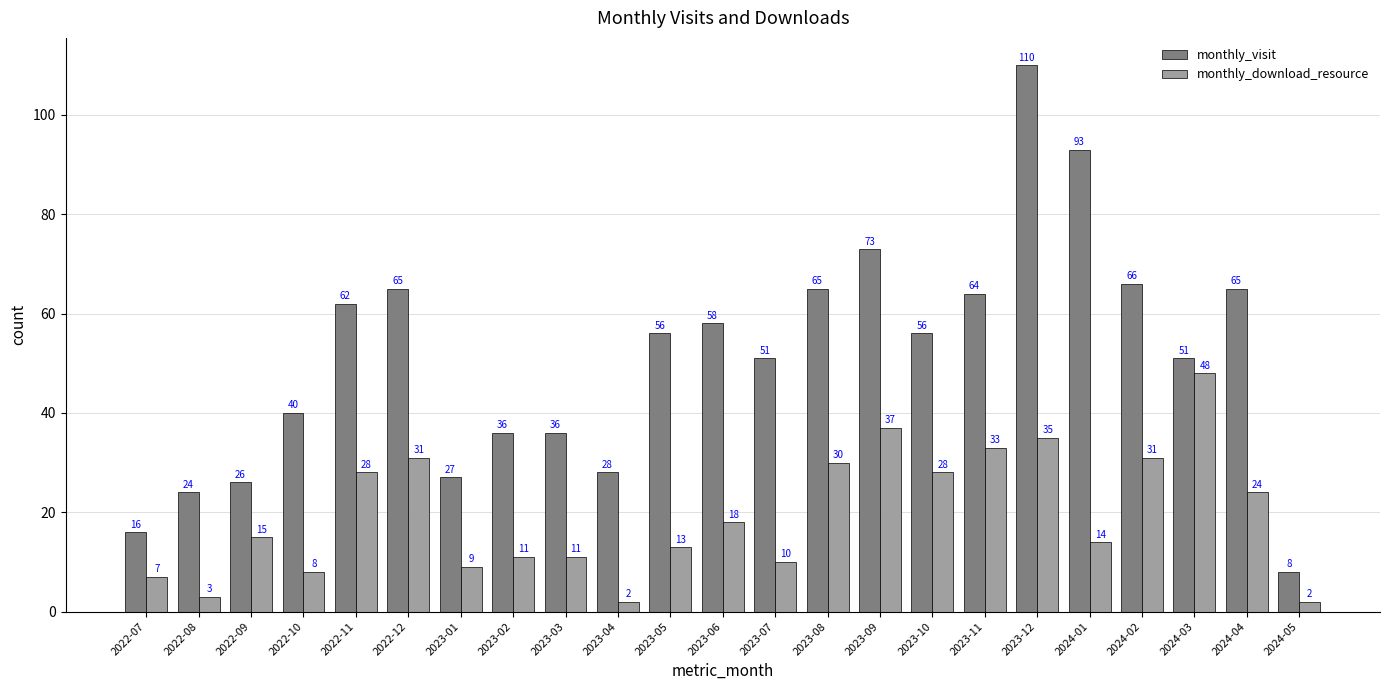

The monthly_download_resource series shows 2 at 2023-04. True or false?

True